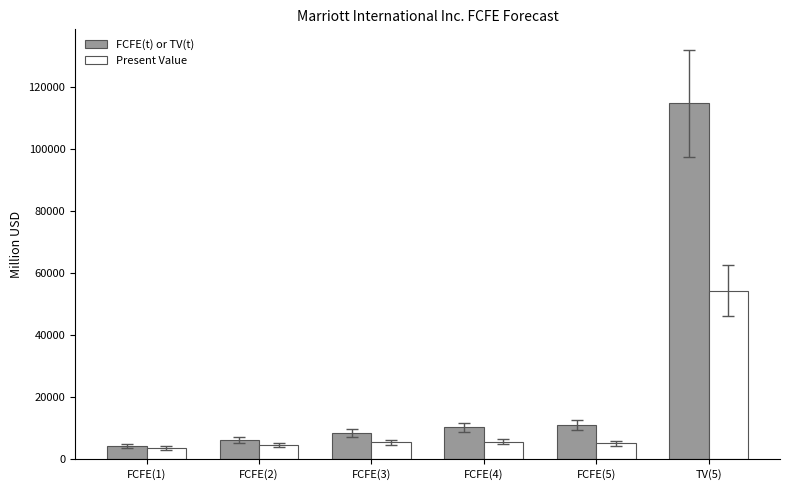

What is the difference between the highest and lowest values at FCFE(1)?

583